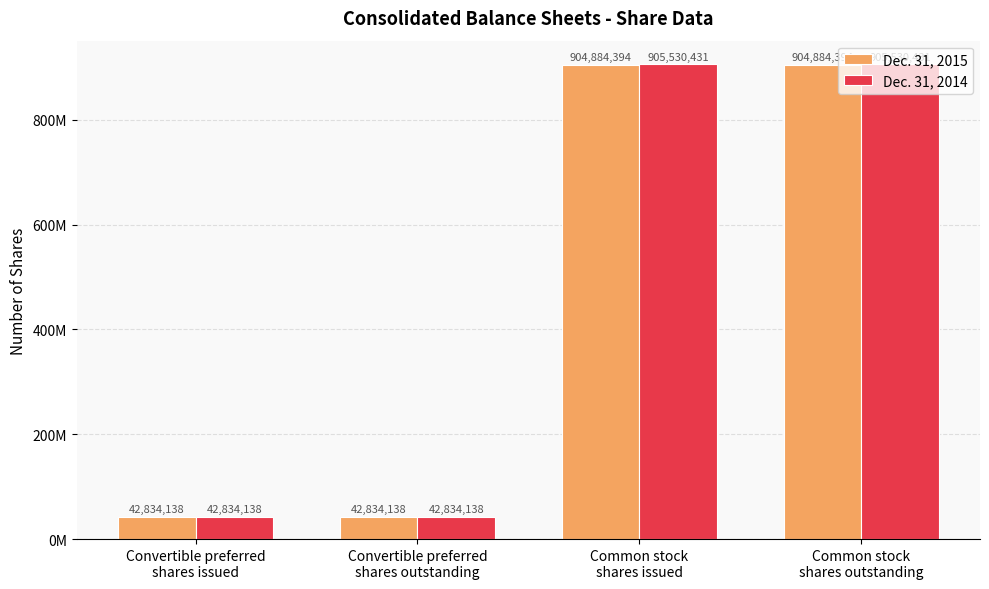

Are the bars grouped side by side (vs. stacked)?

Yes